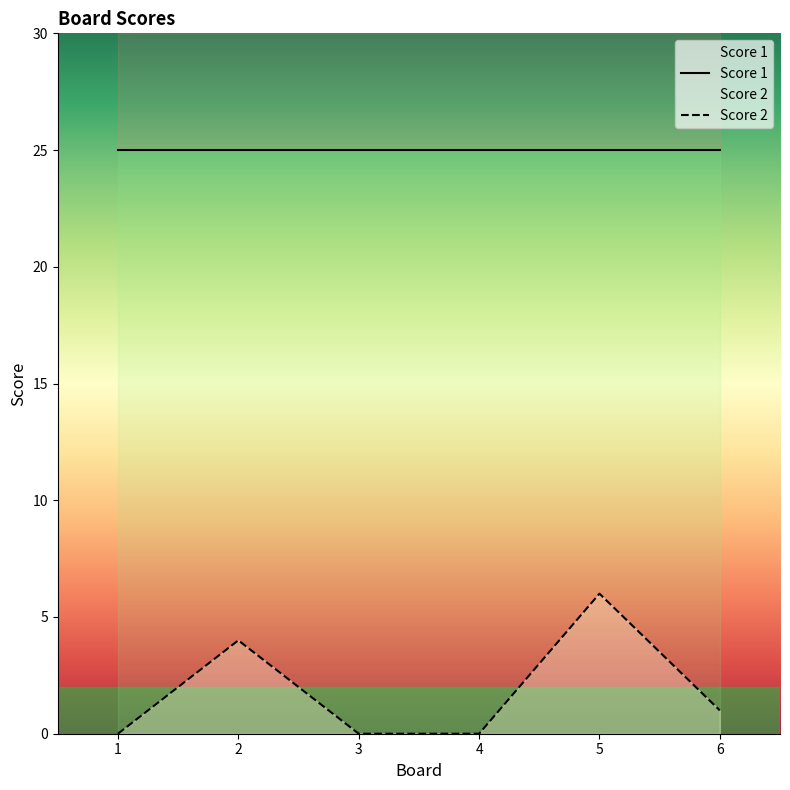

Which category has the highest value across all series?

5